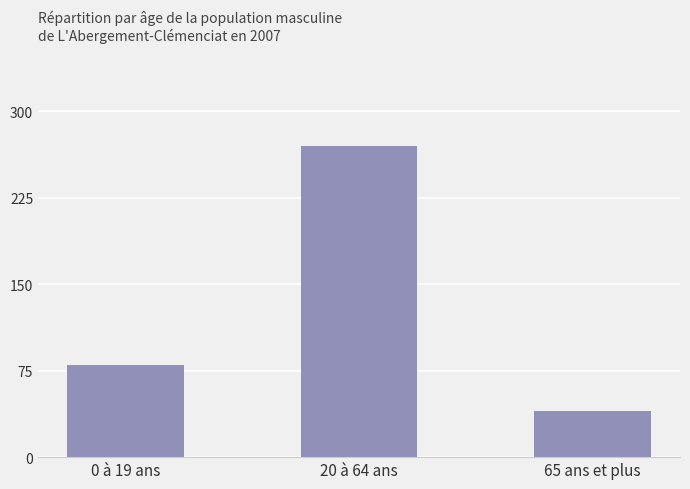

What is the approximate value at 65 ans et plus?

4